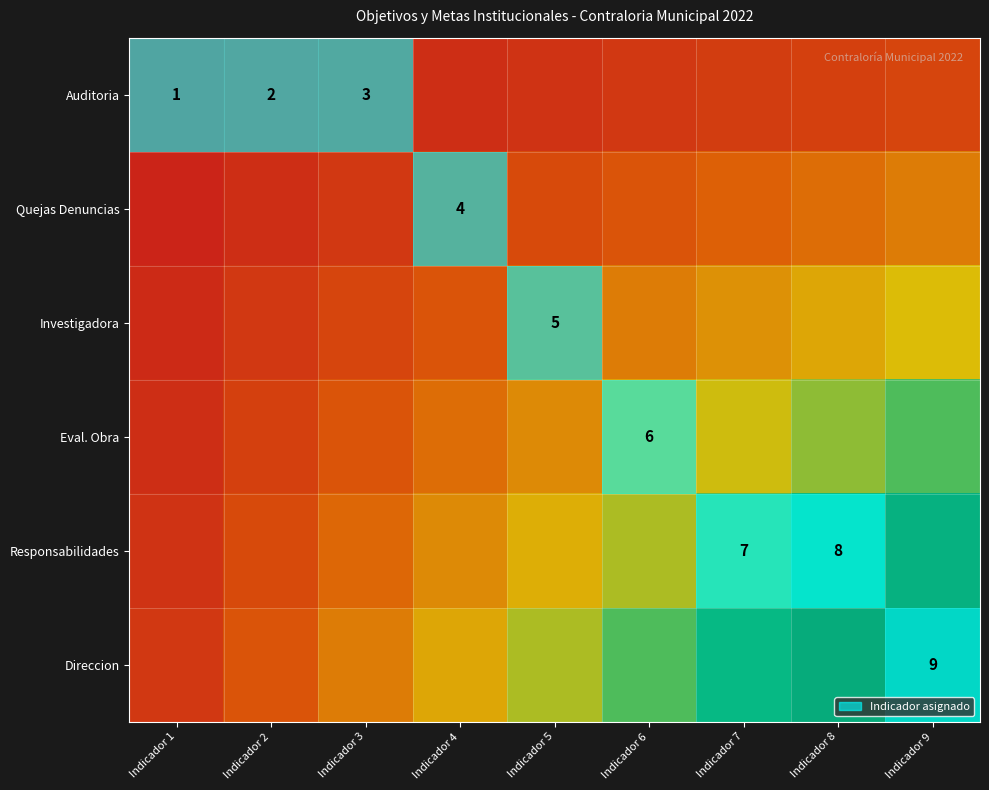

True or false: Investigadora has a value of 5.0 at Indicador 5.

True